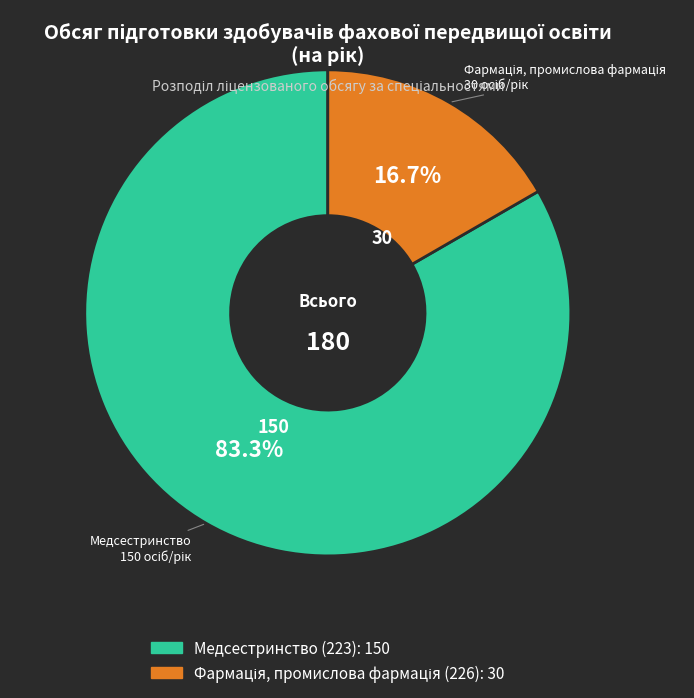

Count the number of slices in the pie.

2